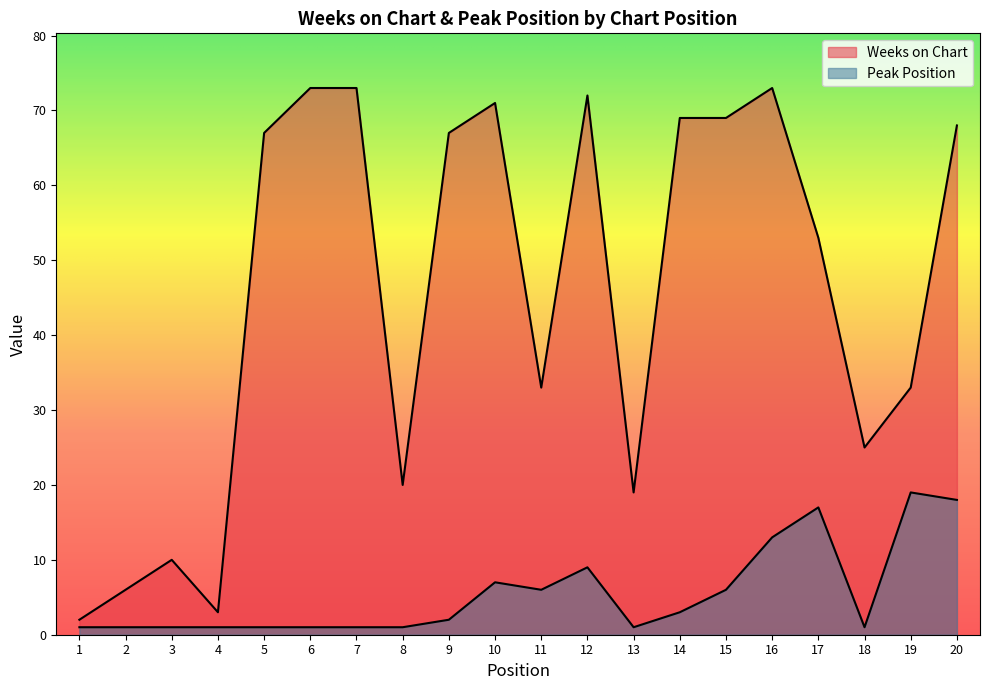

At 13, list the series in order from smallest to largest.

Peak Position, Weeks on Chart